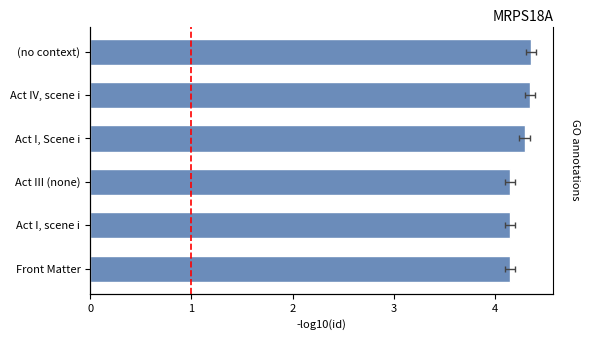

Is it true that the value at Act III (none) is 5.7?

False